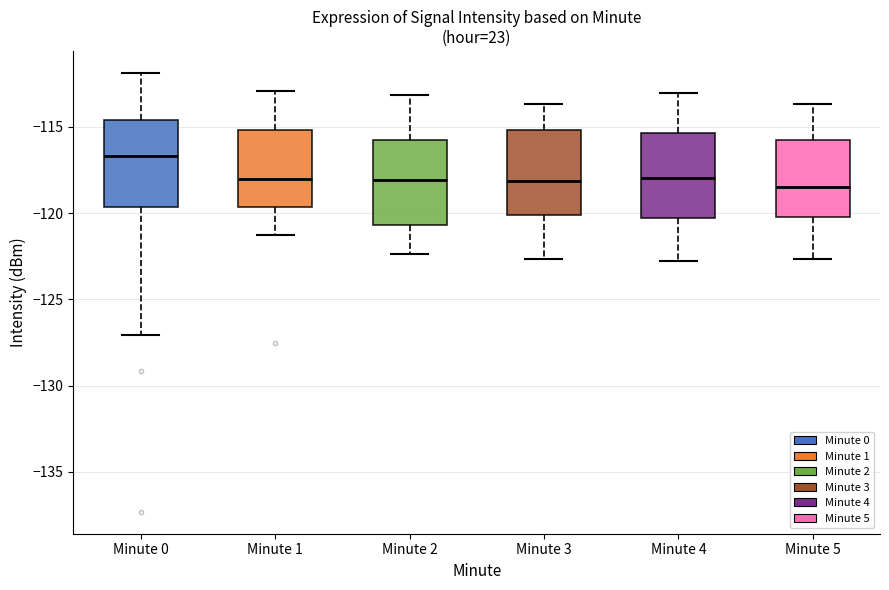

Reading left to right, transcribe this box plot: for each box, give where its median line is, the range the box spans, and where its two whiskers end, as read against the y-axis. The values are not printed on the chart, so give them approximately, as read against the axis.

Minute 0: median -116.5, box -119.5 to -114.5, whiskers -127.0 to -112.0
Minute 1: median -118.0, box -119.5 to -115.0, whiskers -121.0 to -113.0
Minute 2: median -118.0, box -120.5 to -115.5, whiskers -122.5 to -113.0
Minute 3: median -118.0, box -120.0 to -115.0, whiskers -122.5 to -113.5
Minute 4: median -118.0, box -120.5 to -115.5, whiskers -123.0 to -113.0
Minute 5: median -118.5, box -120.0 to -115.5, whiskers -122.5 to -113.5